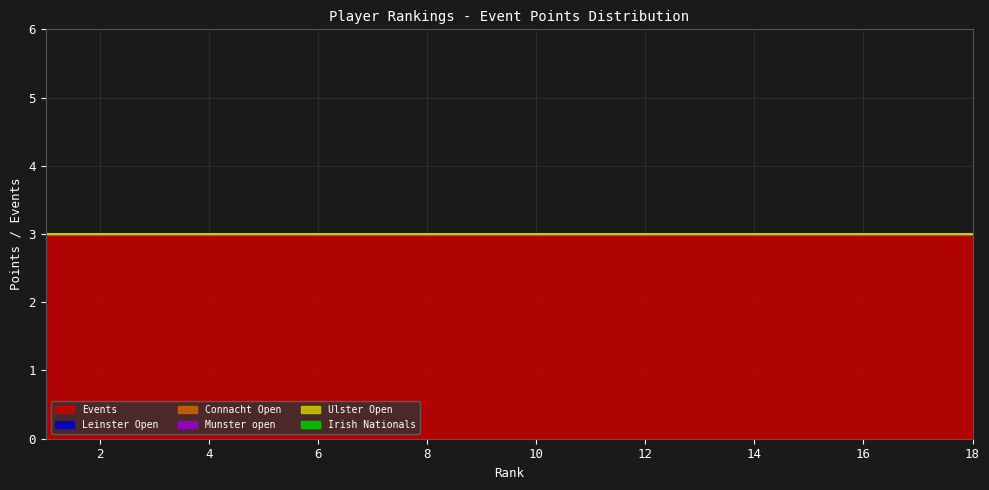

Which label corresponds to the largest value in the chart?

1